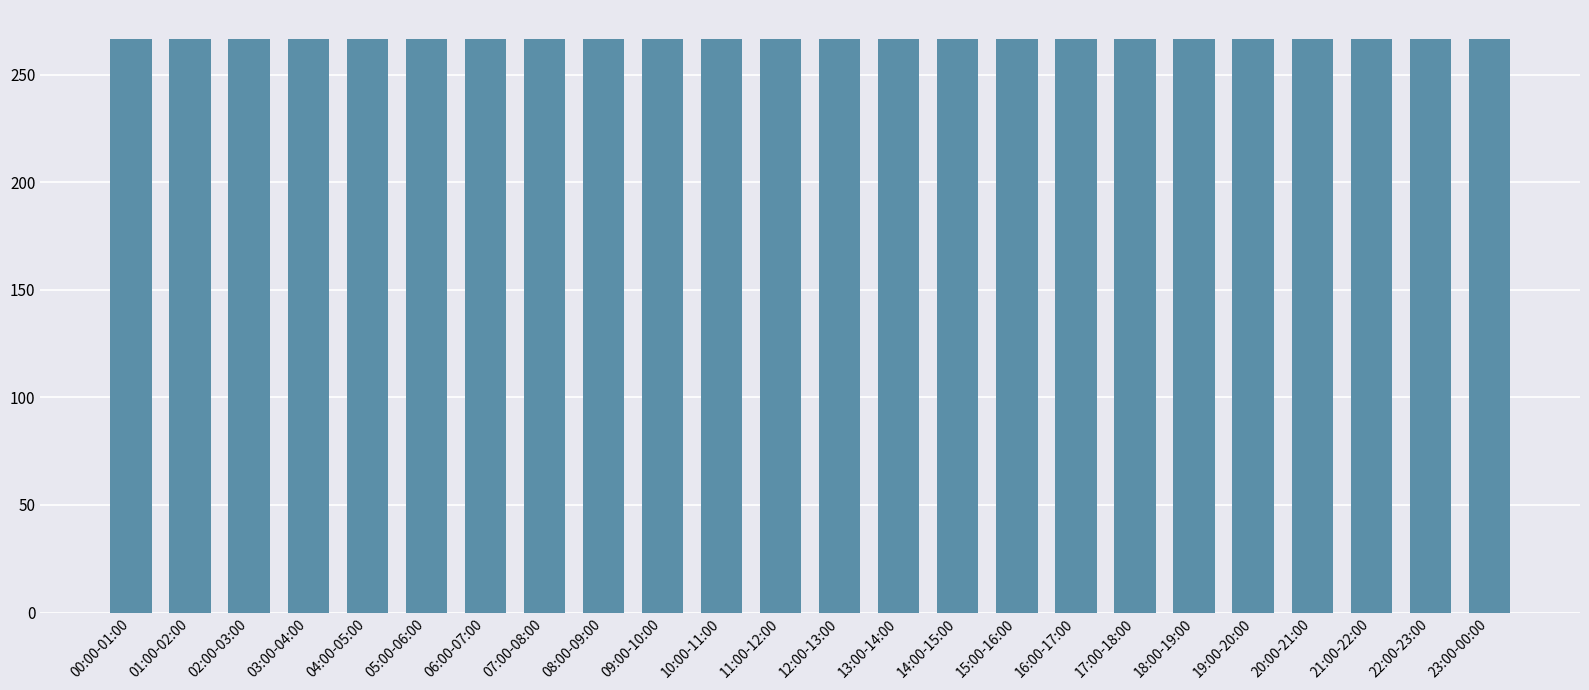

Which has a higher value, 21:00-22:00 or 10:00-11:00?

10:00-11:00